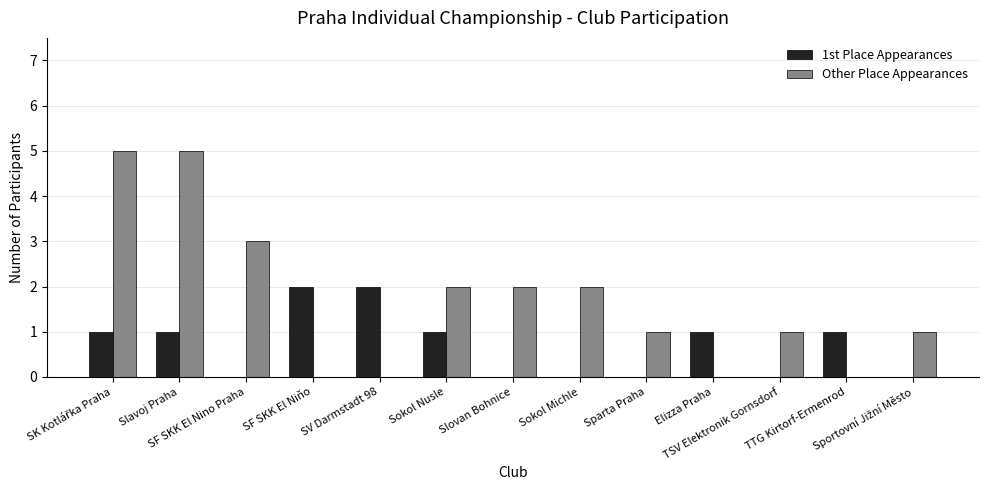

What is the maximum value shown in the chart?

5